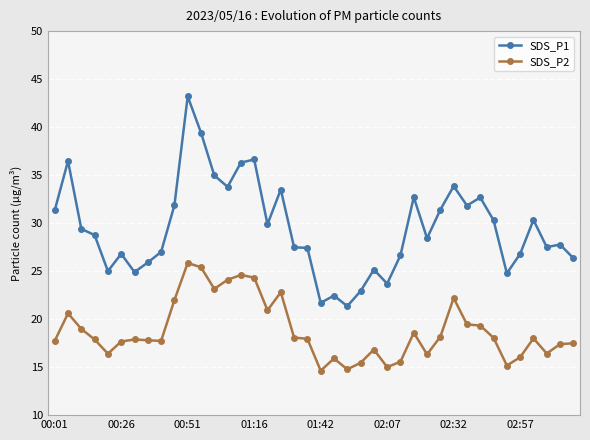

What is the value of the SDS_P2 point at the 8th from the left?

17.8